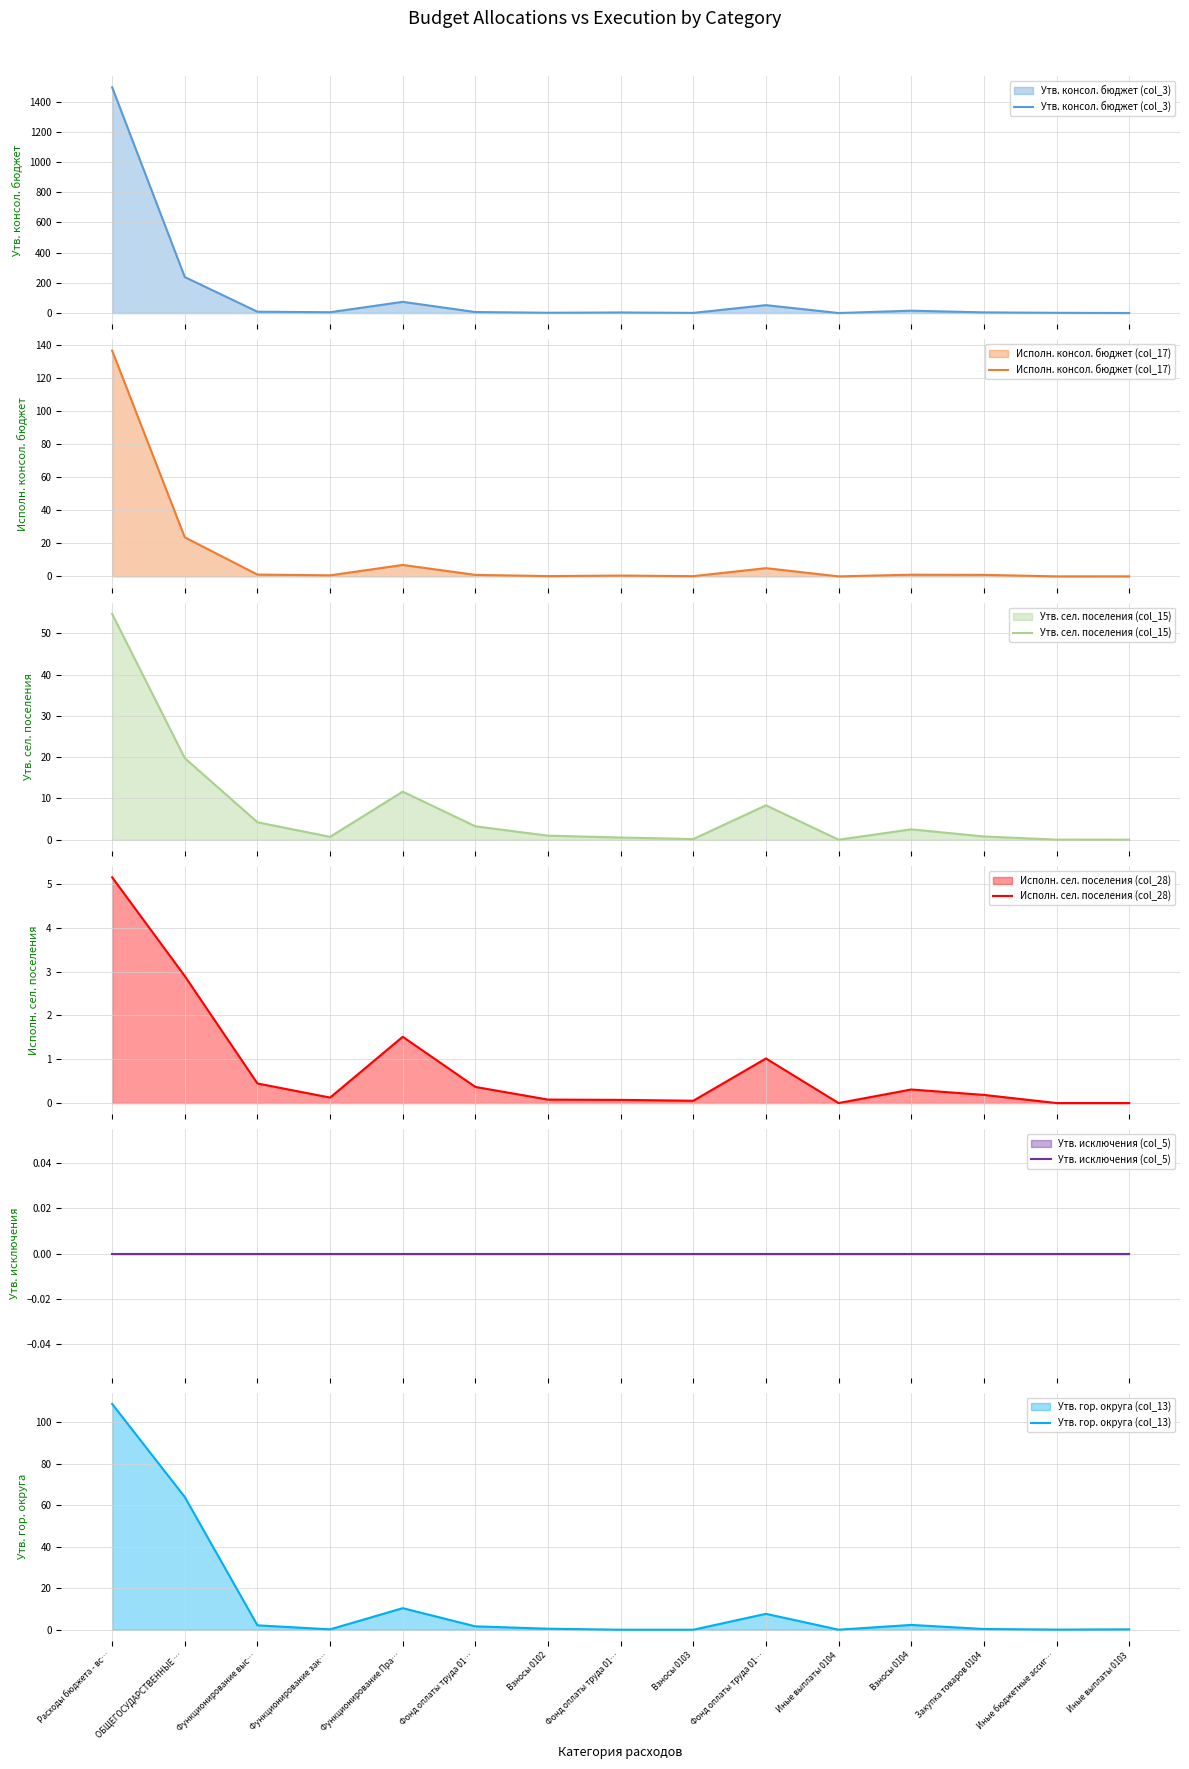

Does the chart have visible grid lines?

Yes